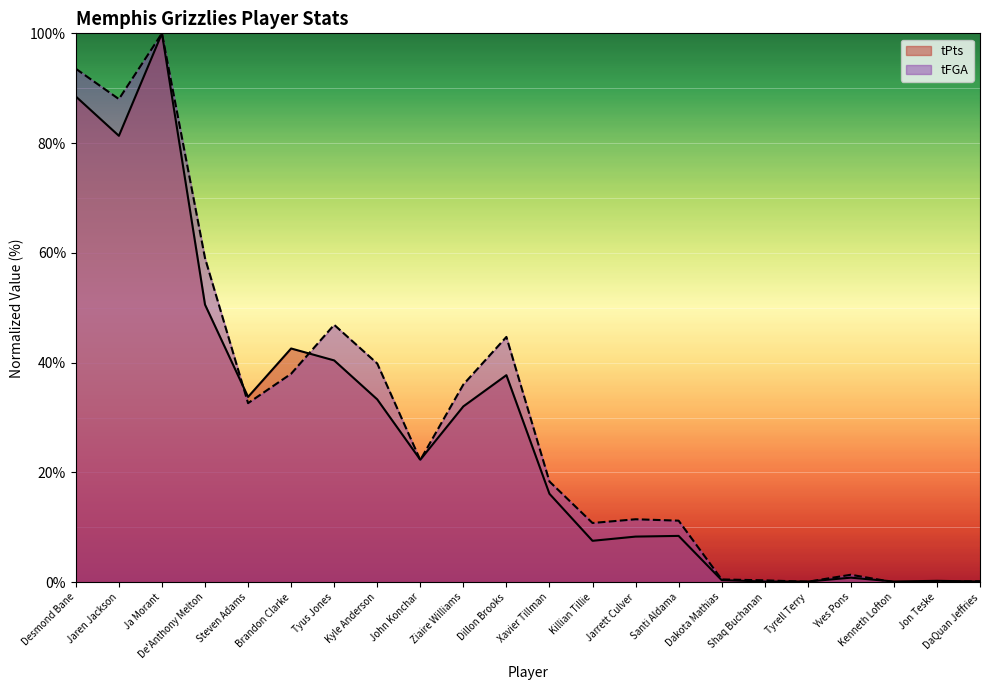

Which label corresponds to the largest value in the chart?

Ja Morant